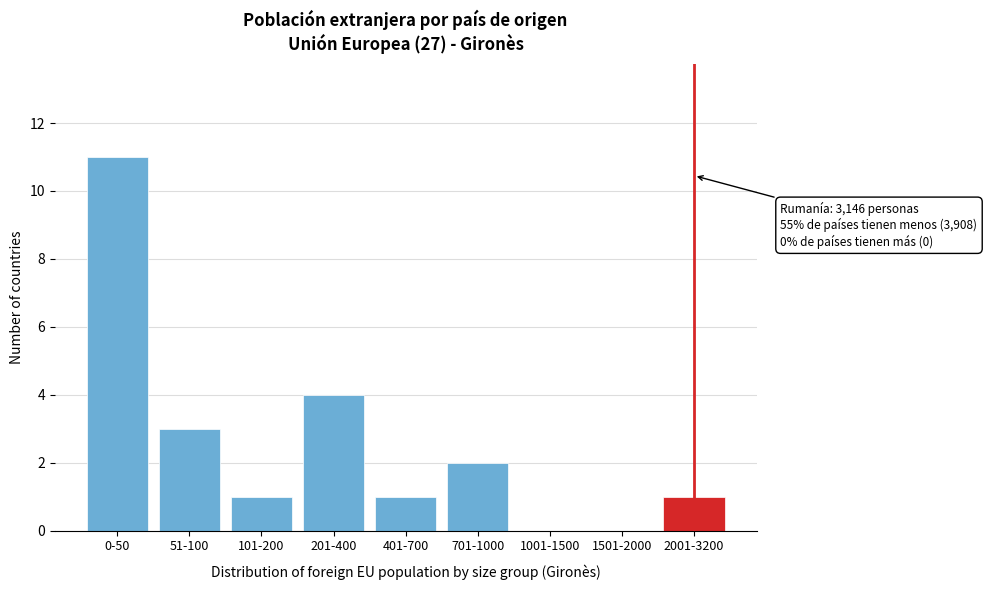

Reading left to right, extract all data points from this chart.

0-50=11	51-100=3	101-200=1	201-400=4	401-700=1	701-1000=2	1001-1500=0	1501-2000=0	2001-3200=1